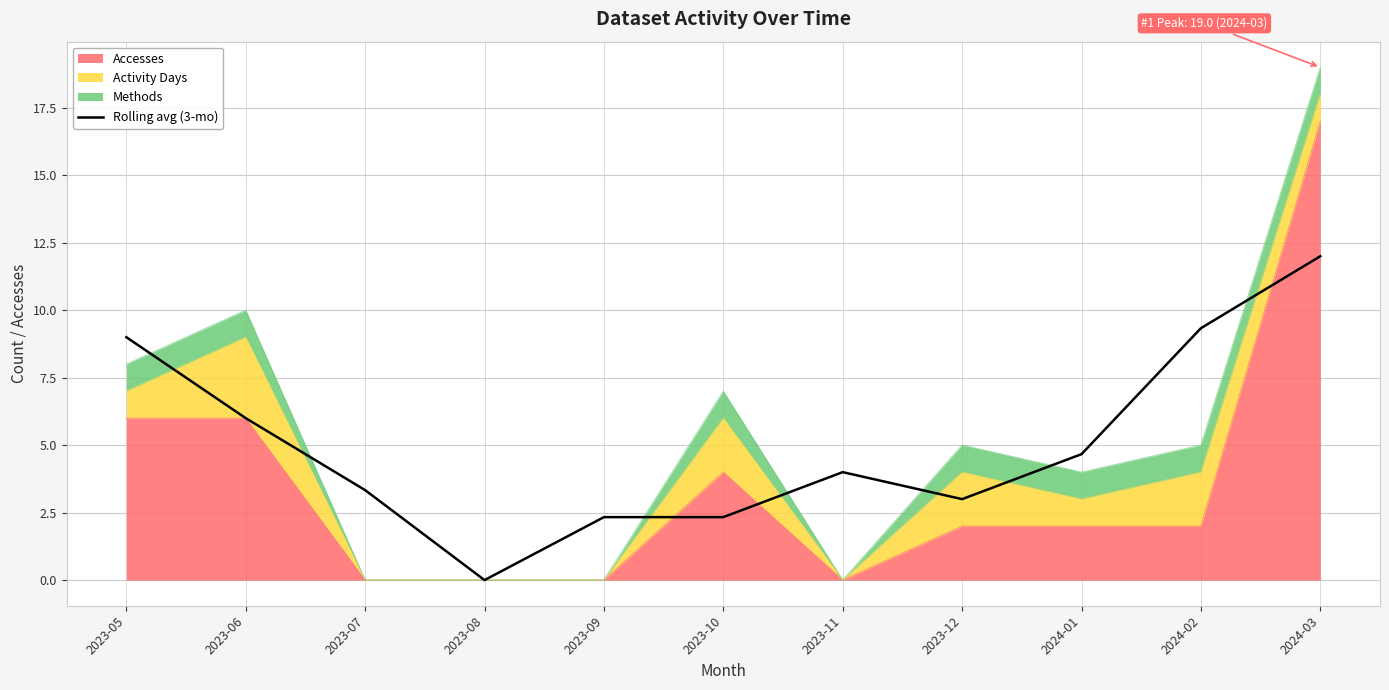

Reading left to right, list all the values displayed in this chart.

2023-05=9.0	2023-06=6.0	2023-07=3.3	2023-08=0.0	2023-09=2.3	2023-10=2.3	2023-11=4.0	2023-12=3.0	2024-01=4.7	2024-02=9.3	2024-03=12.0